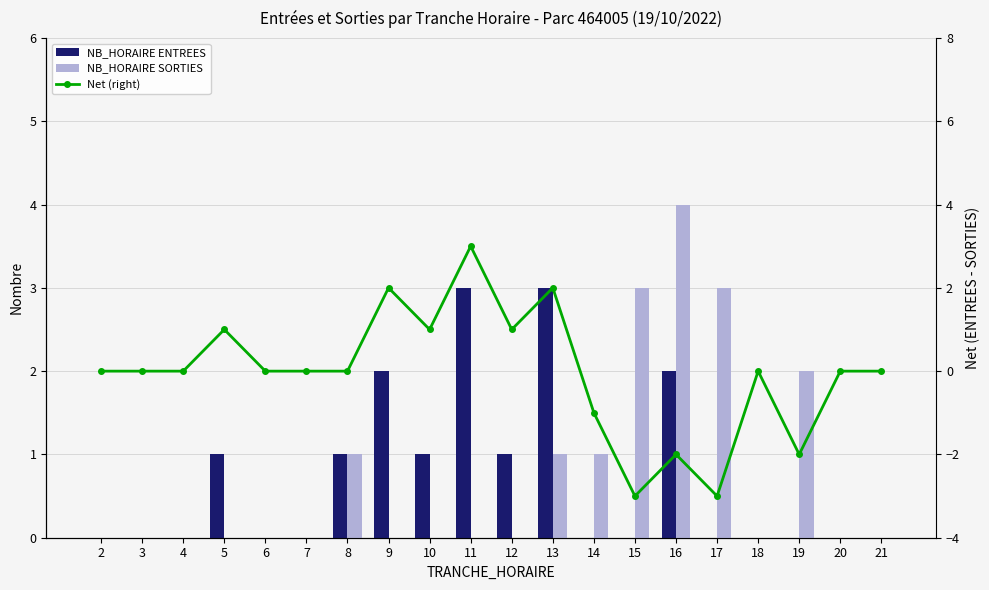

Reading right to left, extract all data points from this chart.

NB_HORAIRE ENTREES: 21=0	20=0	19=0	18=0	17=0	16=2	15=0	14=0	13=3	12=1	11=3	10=1	9=2	8=1	7=0	6=0	5=1	4=0	3=0	2=0
NB_HORAIRE SORTIES: 21=0	20=0	19=2	18=0	17=3	16=4	15=3	14=1	13=1	12=0	11=0	10=0	9=0	8=1	7=0	6=0	5=0	4=0	3=0	2=0
Net (right): 21=0	20=0	19=-2	18=0	17=-3	16=-2	15=-3	14=-1	13=2	12=1	11=3	10=1	9=2	8=0	7=0	6=0	5=1	4=0	3=0	2=0